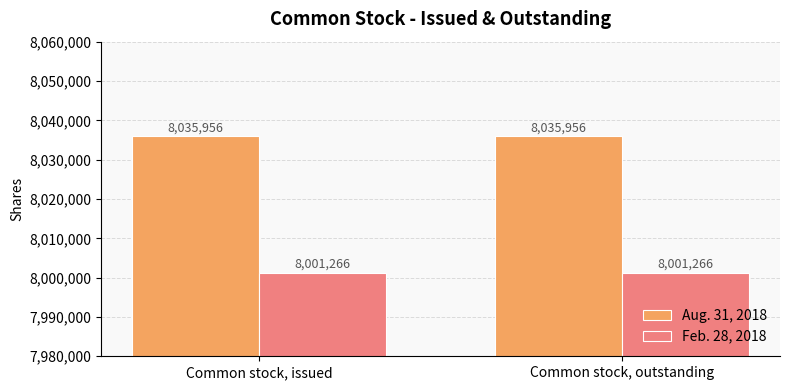

What is the difference between the highest and lowest values at Common stock, issued?

34690